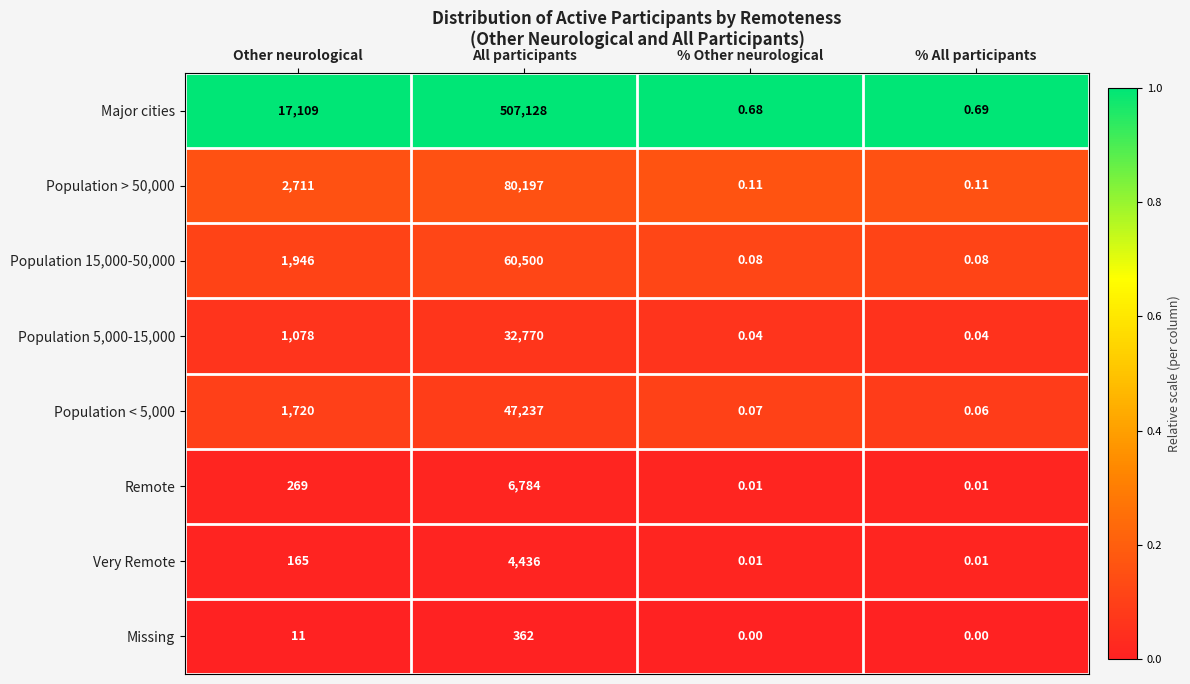

At how many categories does at least one series exceed 0?

4